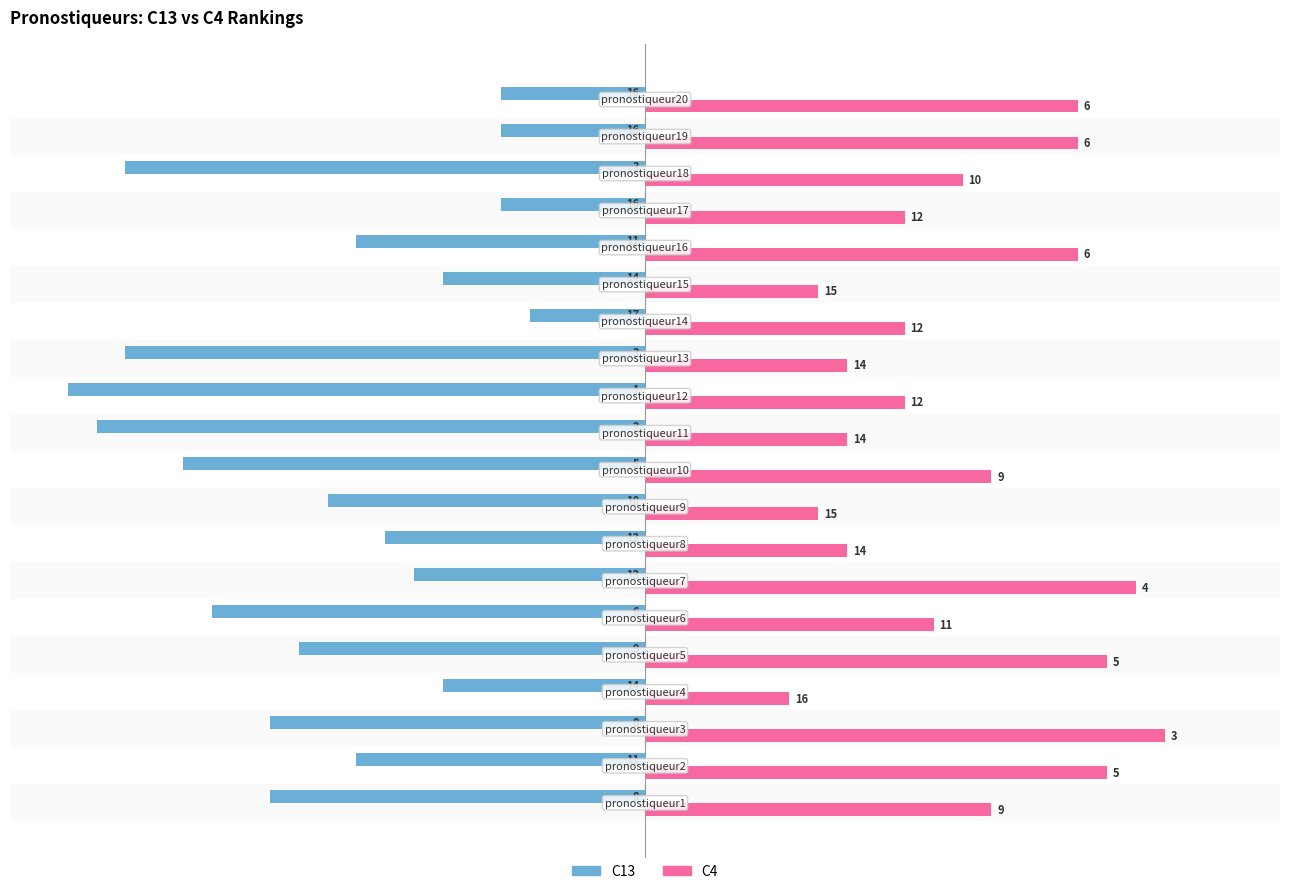

Which series has the widest spread of values?

C13